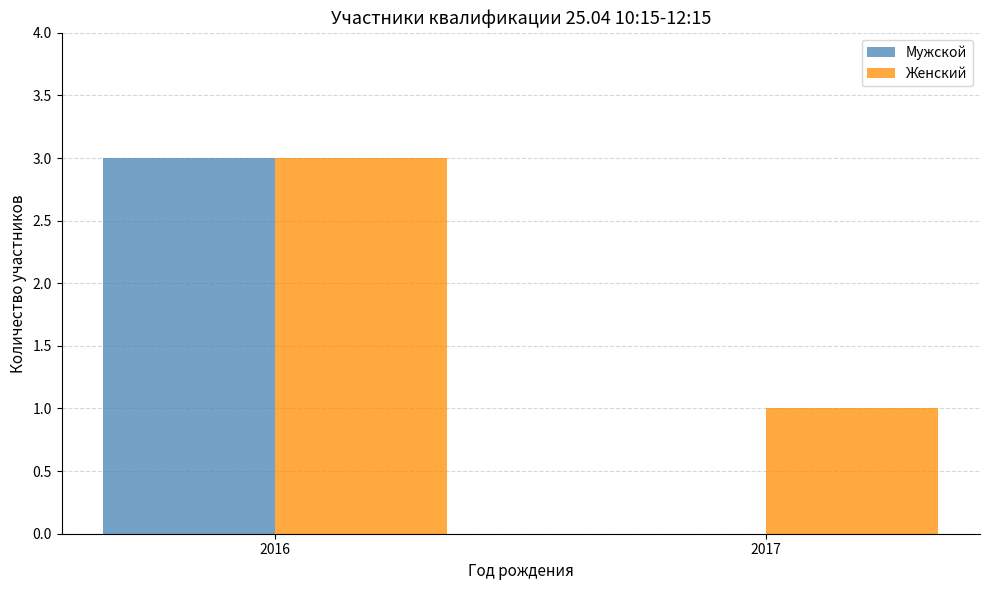

Are the bars grouped side by side (vs. stacked)?

Yes